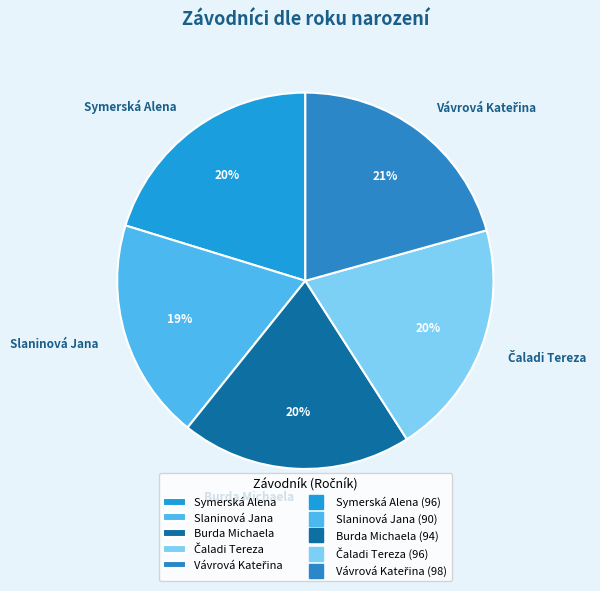

True or false: Symerská Alena accounts for 20% of the total.

True